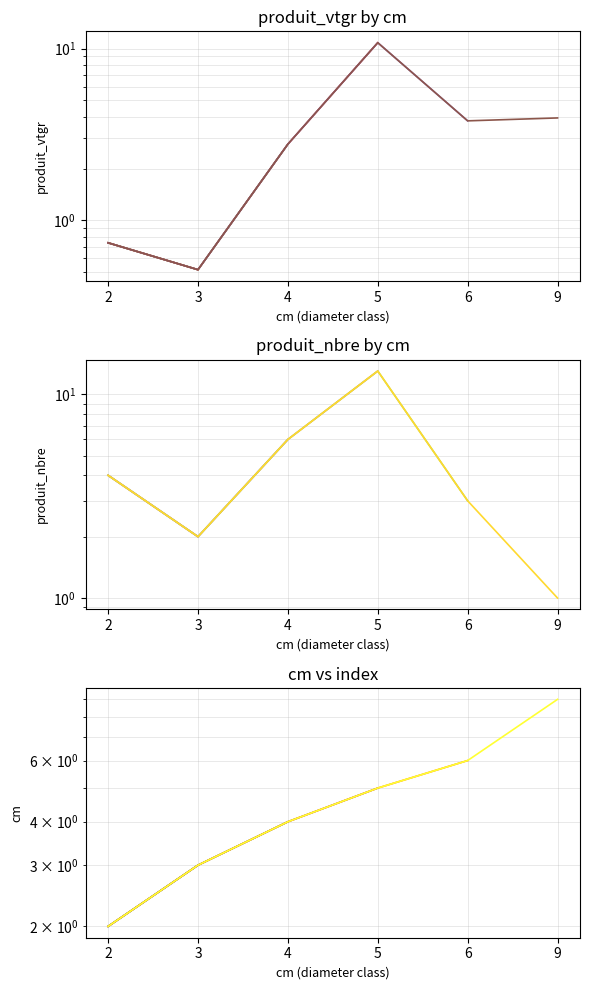

What is the value of the cm point at the 6th from the left?

9.0